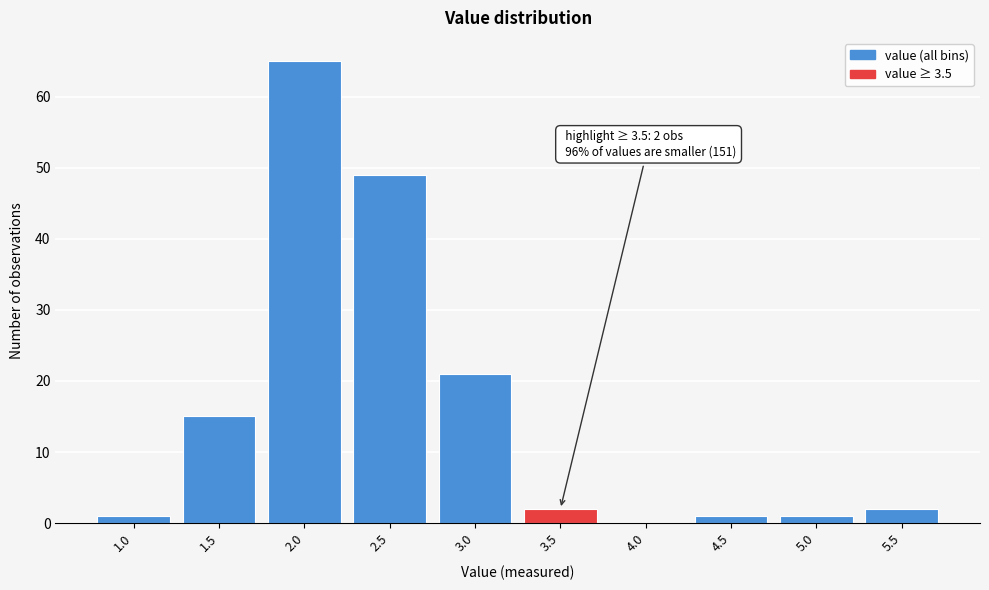

Reading left to right, transcribe all the data shown in this chart.

1.0=1	1.5=15	2.0=65	2.5=49	3.0=21	3.5=2	4.0=0	4.5=1	5.0=1	5.5=2